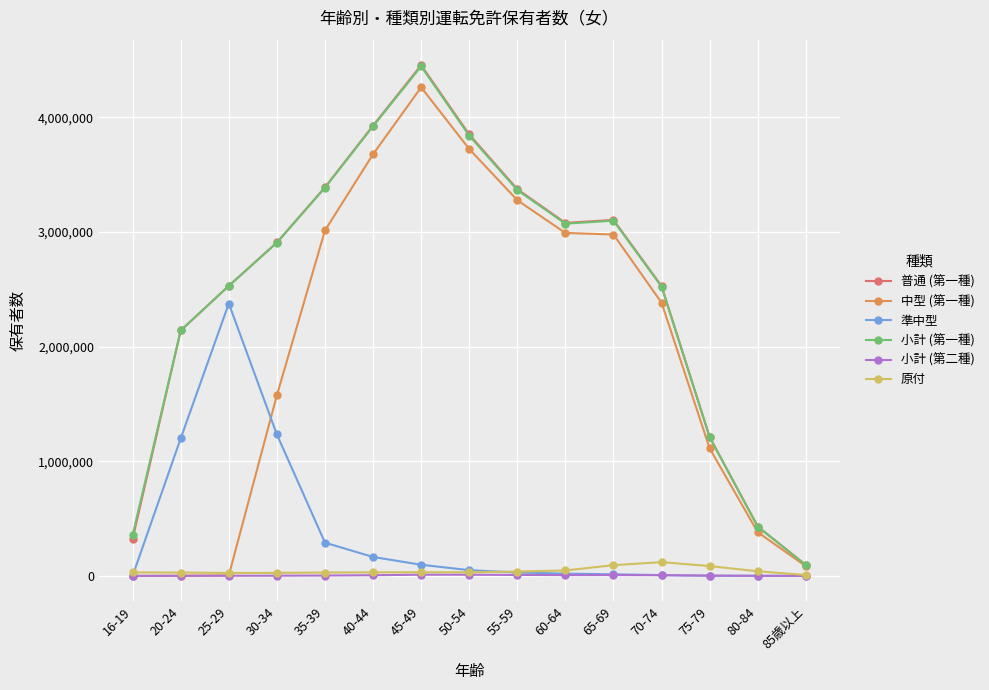

What position from the left is 80-84?

14